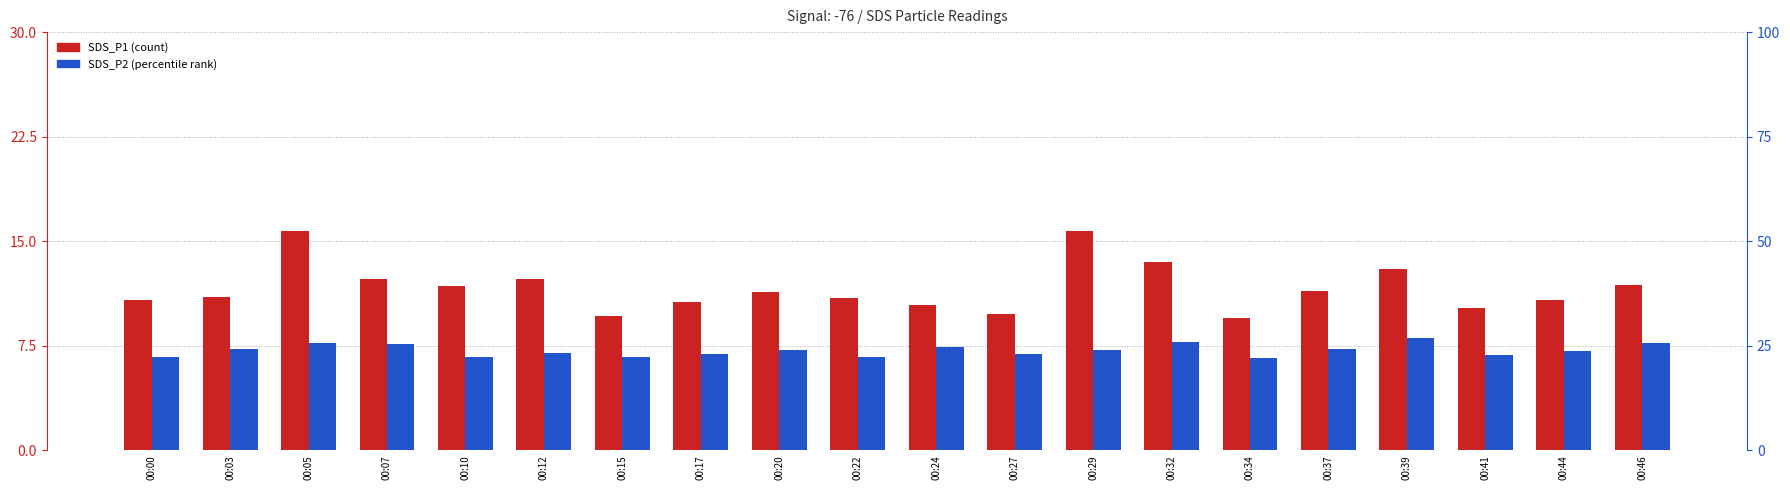

How many groups of bars are there?

20